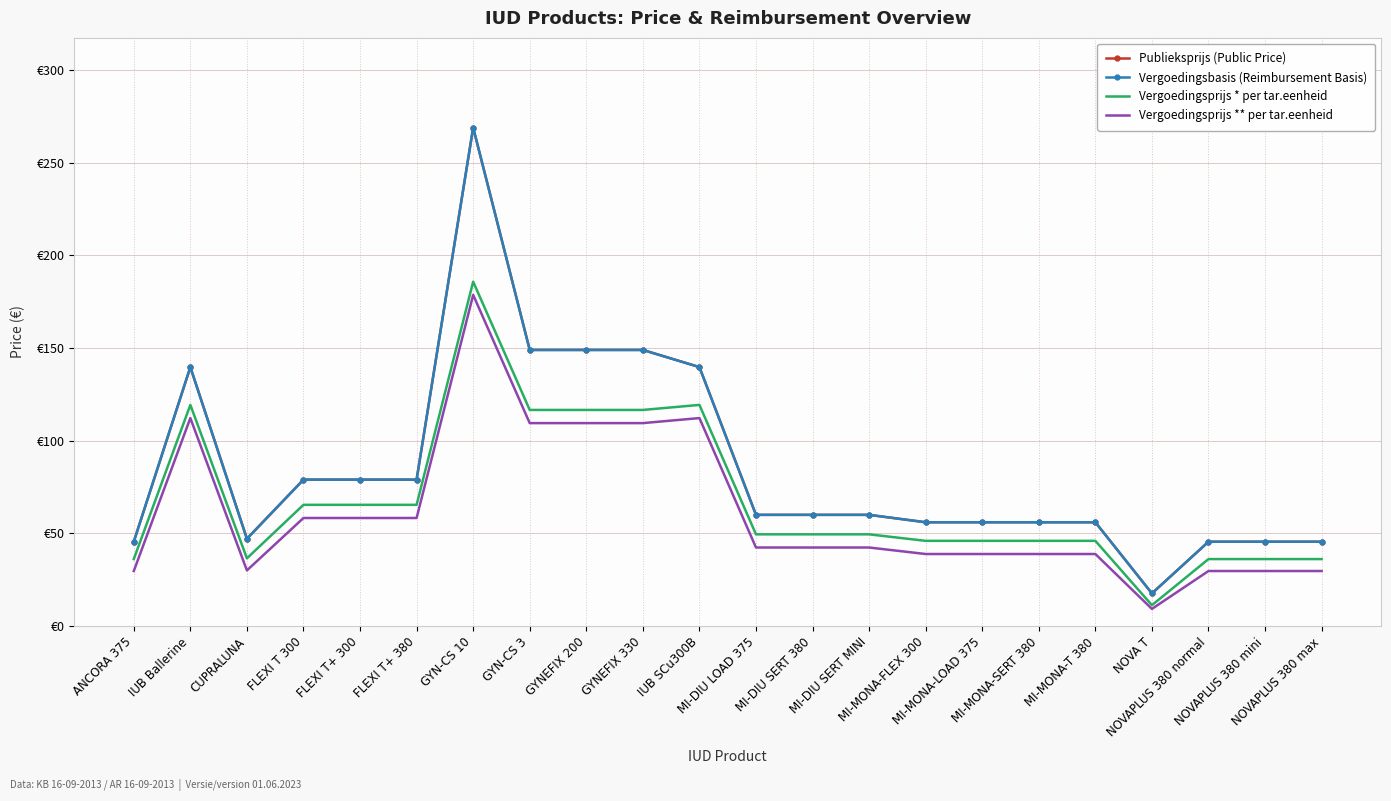

Rank the categories by Publieksprijs (Public Price) value from highest to lowest.

GYN-CS 10, GYN-CS 3, GYNEFIX 200, GYNEFIX 330, IUB Ballerine, IUB SCu300B, FLEXI T 300, FLEXI T+ 300, FLEXI T+ 380, MI-DIU LOAD 375, MI-DIU SERT 380, MI-DIU SERT MINI, MI-MONA-FLEX 300, MI-MONA-LOAD 375, MI-MONA-SERT 380, MI-MONA-T 380, CUPRALUNA, ANCORA 375, NOVAPLUS 380 normal, NOVAPLUS 380 mini, NOVAPLUS 380 max, NOVA T